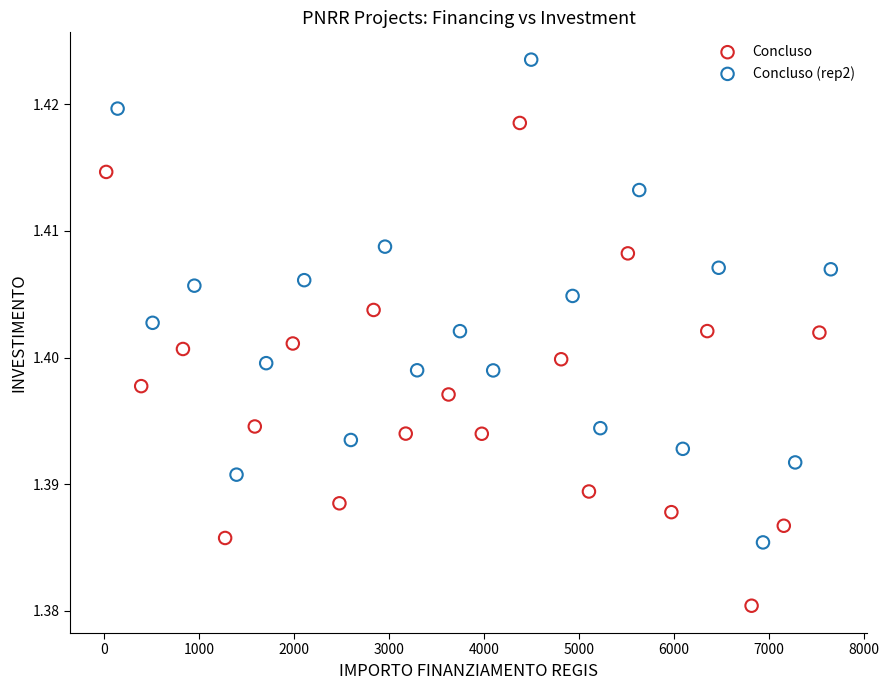

Which series reaches the minimum Y coordinate?

Concluso